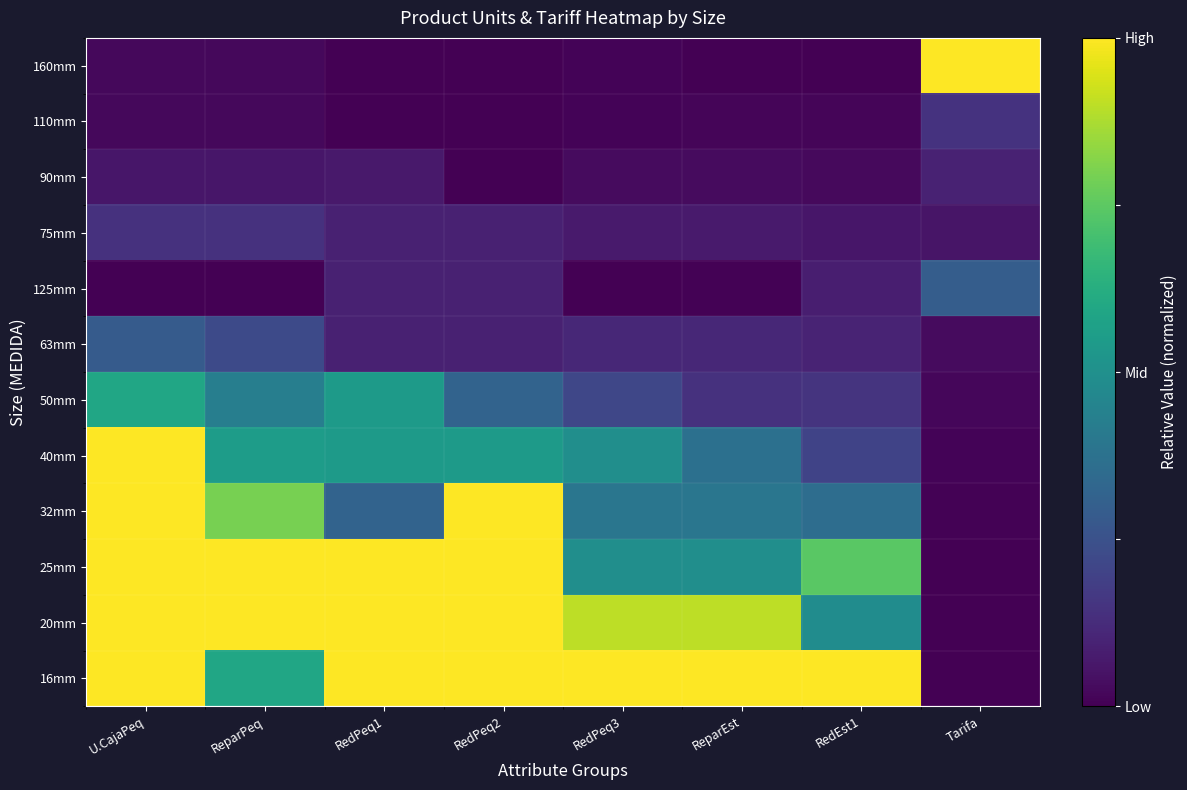

Reading left to right, extract all data points from this chart.

16mm: U.CajaPeq=1.0	ReparPeq=0.6	RedPeq1=1.0	RedPeq2=1.0	RedPeq3=1.0	ReparEst=1.0	RedEst1=1.0	Tarifa=0.0
20mm: U.CajaPeq=1.0	ReparPeq=1.0	RedPeq1=1.0	RedPeq2=1.0	RedPeq3=0.9	ReparEst=0.9	RedEst1=0.5	Tarifa=0.0
25mm: U.CajaPeq=1.0	ReparPeq=1.0	RedPeq1=1.0	RedPeq2=1.0	RedPeq3=0.5	ReparEst=0.5	RedEst1=0.7	Tarifa=0.0
32mm: U.CajaPeq=1.0	ReparPeq=0.8	RedPeq1=0.3	RedPeq2=1.0	RedPeq3=0.4	ReparEst=0.4	RedEst1=0.4	Tarifa=0.0
40mm: U.CajaPeq=1.0	ReparPeq=0.6	RedPeq1=0.5	RedPeq2=0.5	RedPeq3=0.5	ReparEst=0.4	RedEst1=0.2	Tarifa=0.0
50mm: U.CajaPeq=0.6	ReparPeq=0.4	RedPeq1=0.5	RedPeq2=0.3	RedPeq3=0.2	ReparEst=0.1	RedEst1=0.1	Tarifa=0.0
63mm: U.CajaPeq=0.3	ReparPeq=0.2	RedPeq1=0.1	RedPeq2=0.1	RedPeq3=0.1	ReparEst=0.1	RedEst1=0.1	Tarifa=0.0
125mm: U.CajaPeq=0.0	ReparPeq=0.0	RedPeq1=0.1	RedPeq2=0.1	RedPeq3=0.0	ReparEst=0.0	RedEst1=0.1	Tarifa=0.3
75mm: U.CajaPeq=0.1	ReparPeq=0.1	RedPeq1=0.1	RedPeq2=0.1	RedPeq3=0.1	ReparEst=0.1	RedEst1=0.1	Tarifa=0.1
90mm: U.CajaPeq=0.1	ReparPeq=0.1	RedPeq1=0.1	RedPeq2=0.0	RedPeq3=0.0	ReparEst=0.0	RedEst1=0.0	Tarifa=0.1
110mm: U.CajaPeq=0.0	ReparPeq=0.0	RedPeq1=0.0	RedPeq2=0.0	RedPeq3=0.0	ReparEst=0.0	RedEst1=0.0	Tarifa=0.1
160mm: U.CajaPeq=0.0	ReparPeq=0.0	RedPeq1=0.0	RedPeq2=0.0	RedPeq3=0.0	ReparEst=0.0	RedEst1=0.0	Tarifa=1.0